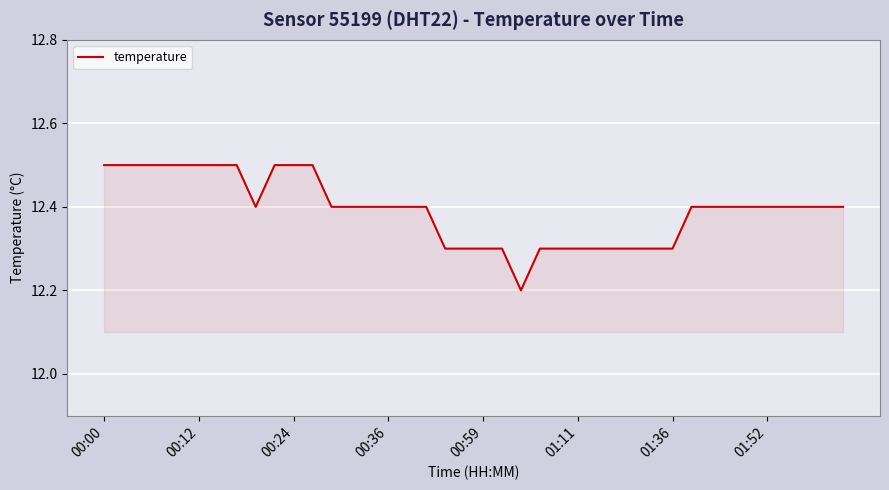

What is the maximum value shown in the chart?

12.5